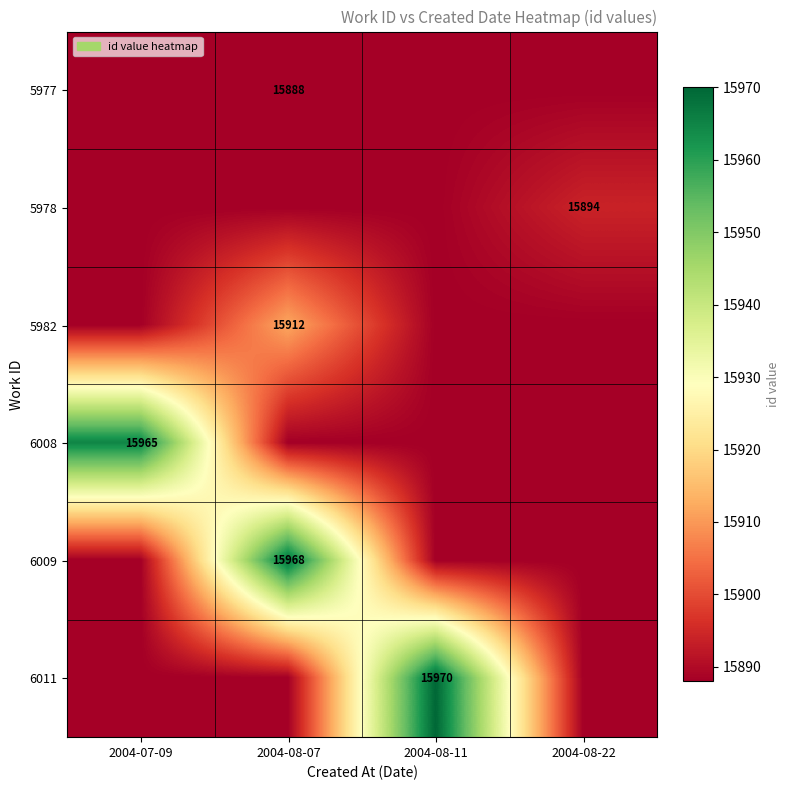

Is it true that 5978 equals 15894 at 2004-08-22?

True